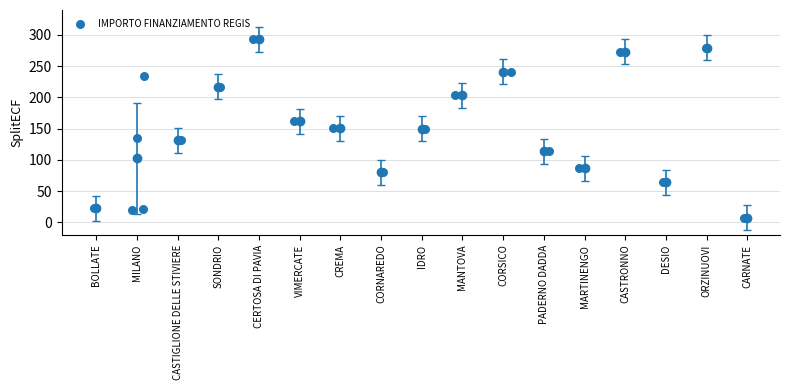

What is the range of X values (max minus min)?

16.0